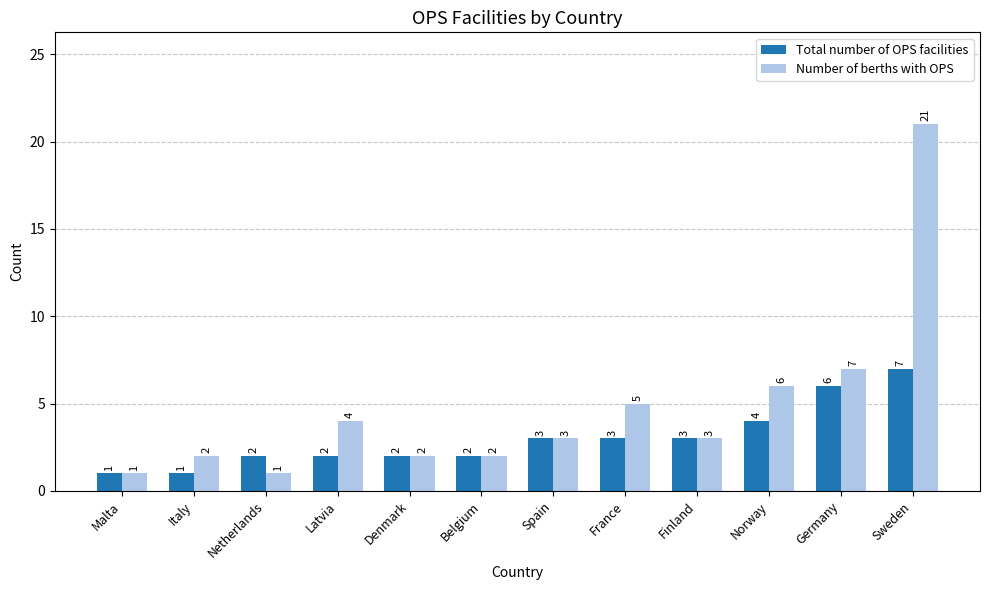

How many groups of bars are there?

12